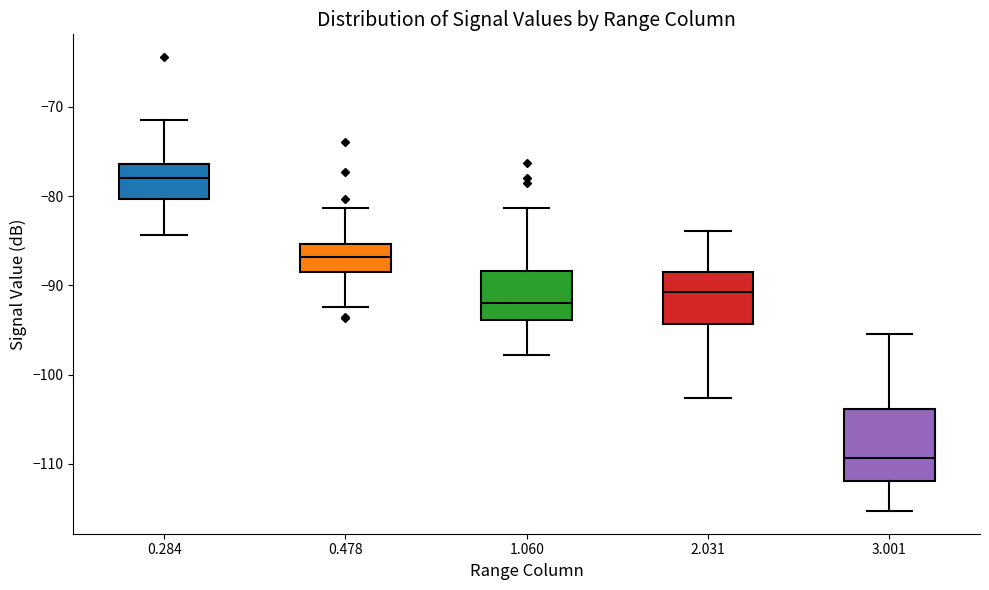

Reading left to right, read every box against the y-axis: the position of its median line, the range the box covers, and the ends of its whiskers. The values are not printed on the chart, so give them approximately, as read against the axis.

0.284: median -78, box -80 to -76, whiskers -84 to -71
0.478: median -87, box -88 to -85, whiskers -92 to -81
1.060: median -92, box -94 to -88, whiskers -98 to -81
2.031: median -91, box -94 to -88, whiskers -103 to -84
3.001: median -109, box -112 to -104, whiskers -115 to -95